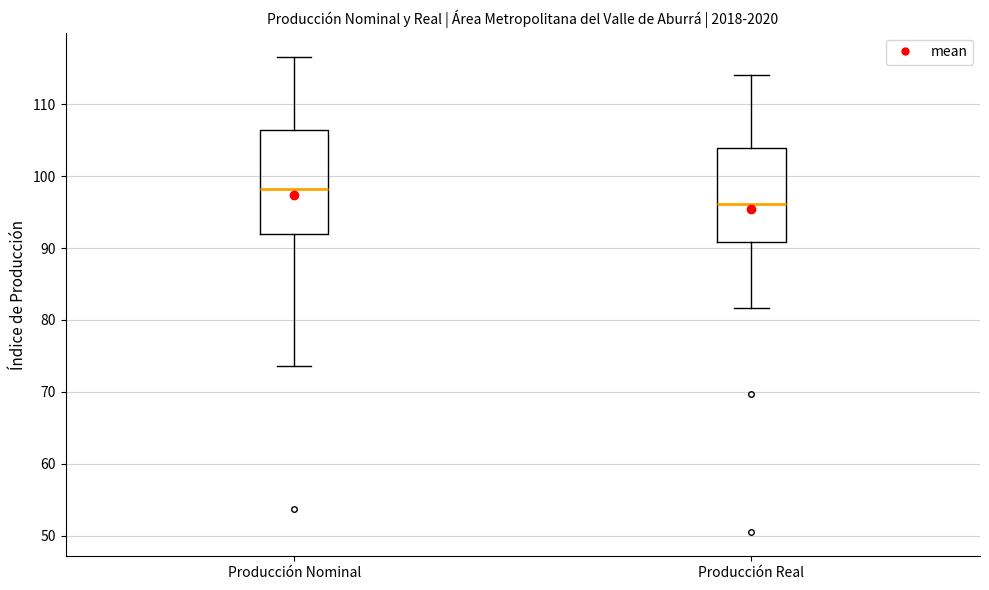

Reading left to right, transcribe this box plot: for each box, give where its median line is, the range the box spans, and where its two whiskers end, as read against the y-axis. The values are not printed on the chart, so give them approximately, as read against the axis.

Producción Nominal: median 98, box 92 to 106, whiskers 74 to 117
Producción Real: median 96, box 91 to 104, whiskers 82 to 114